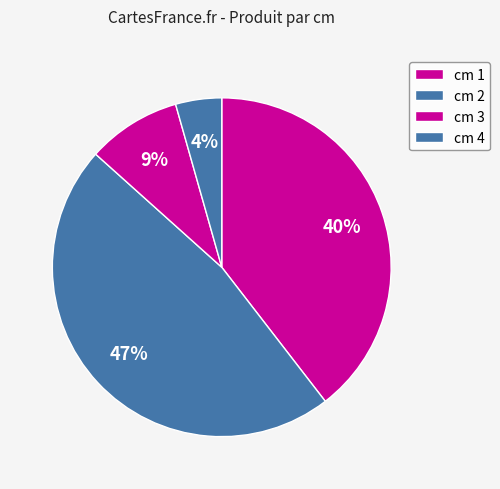

Does any single category account for the majority?

No